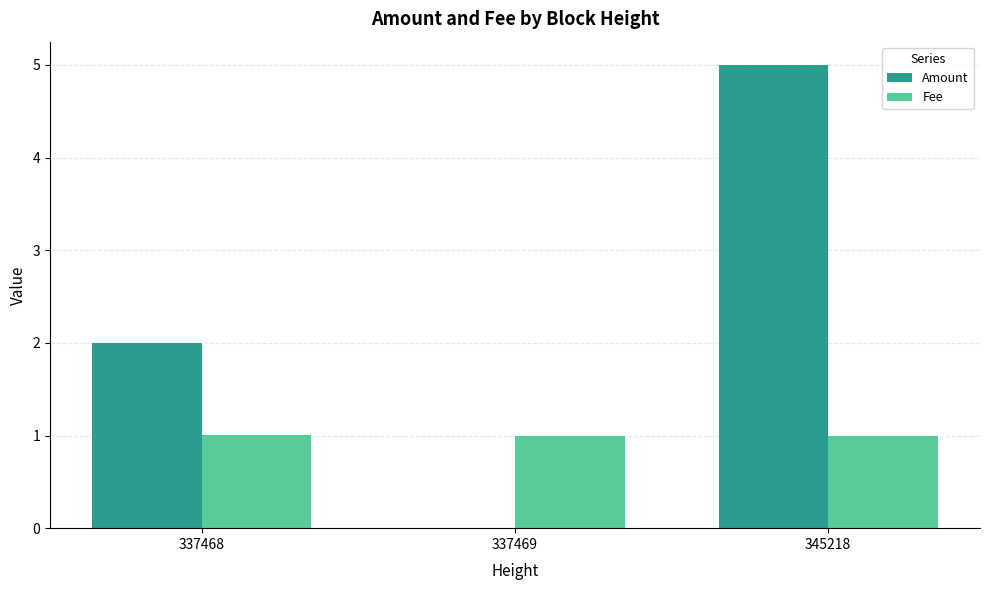

Does the chart contain stacked bars?

No